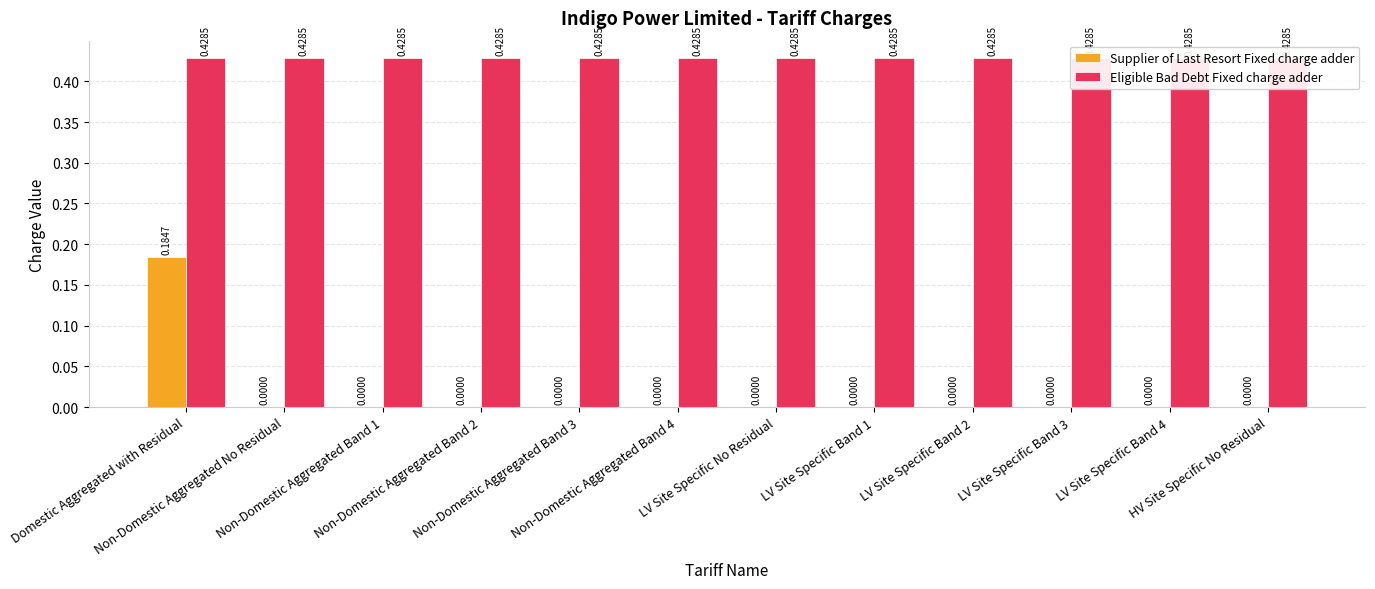

What is the difference between the highest and lowest values at Non-Domestic Aggregated Band 2?

0.4